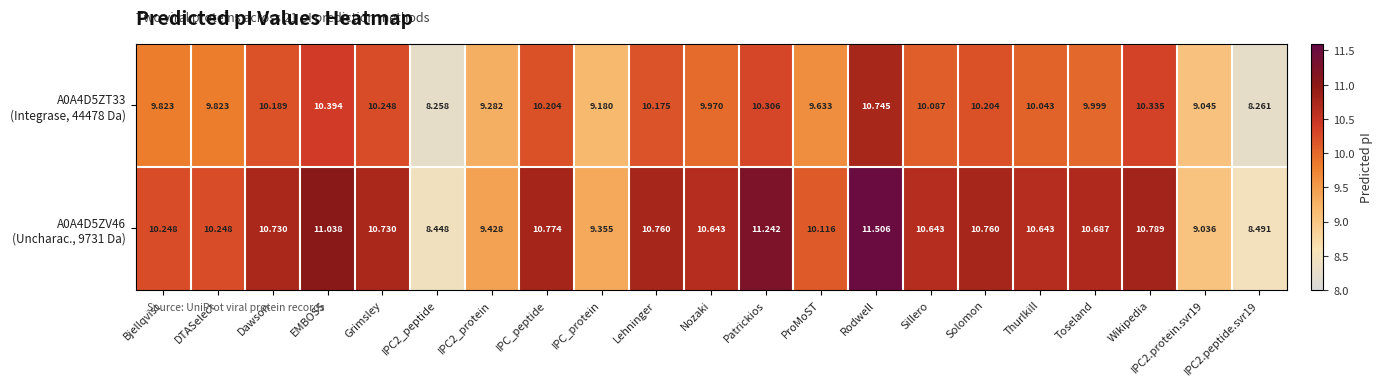

At which category does the chart reach its peak across all series?

Rodwell